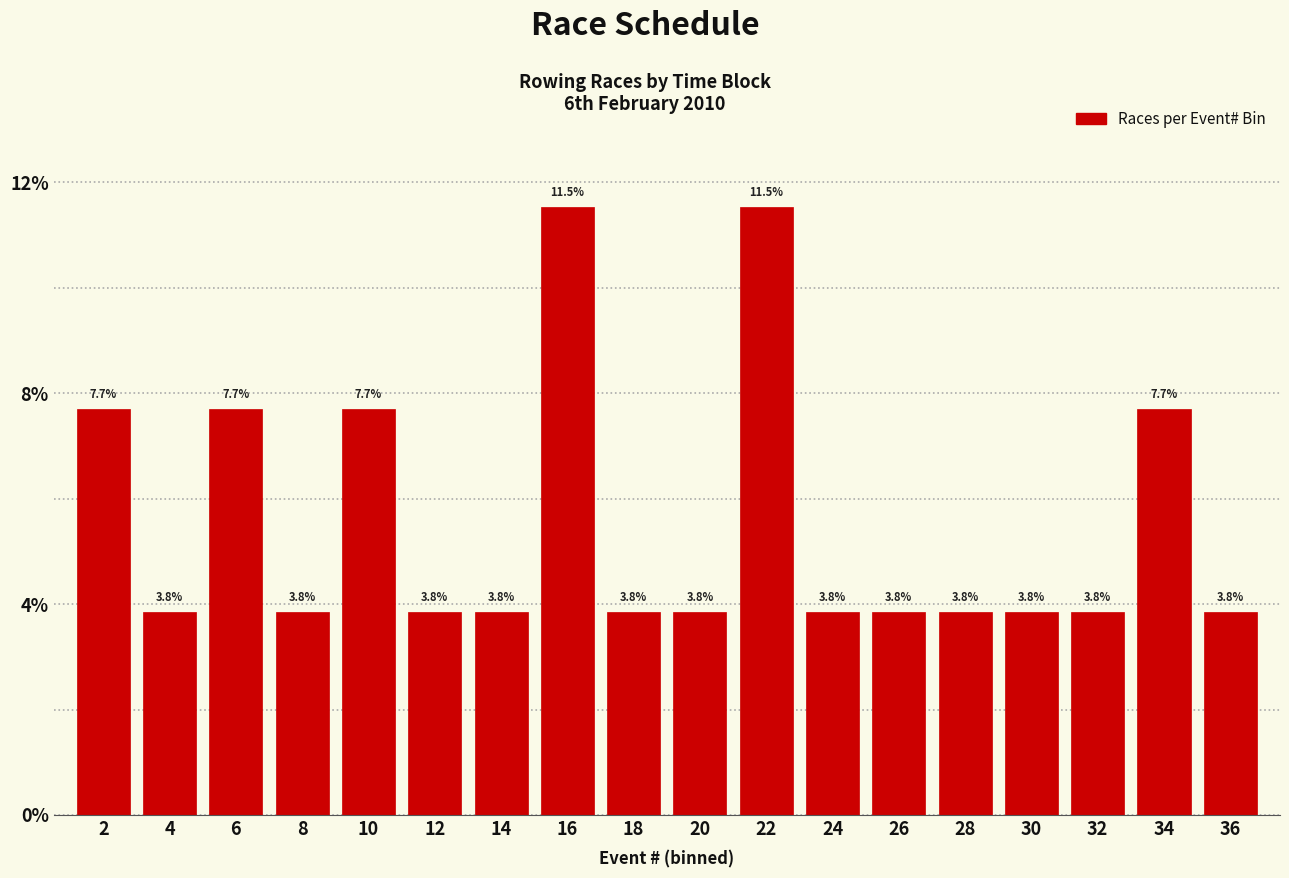

Reading left to right, list all the values displayed in this chart.

2=7.7	4=3.8	6=7.7	8=3.8	10=7.7	12=3.8	14=3.8	16=11.5	18=3.8	20=3.8	22=11.5	24=3.8	26=3.8	28=3.8	30=3.8	32=3.8	34=7.7	36=3.8